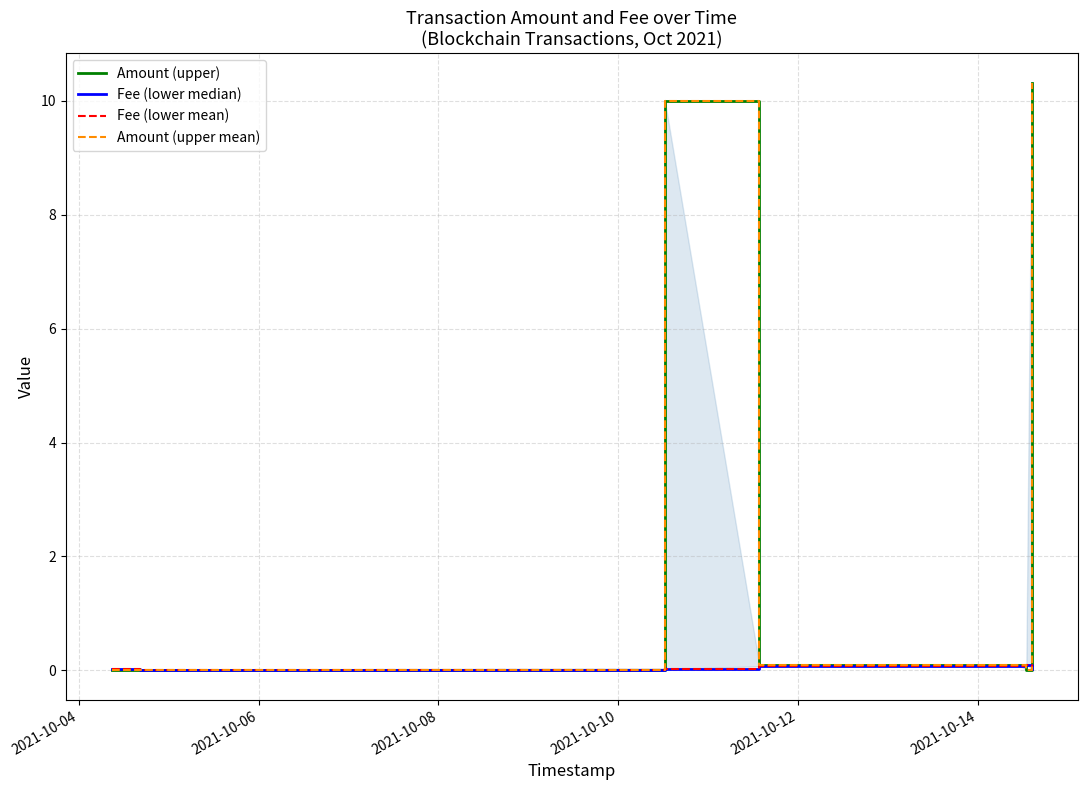

In Amount (upper), how many points are higher than both neighbors (excluding endpoints)?

2